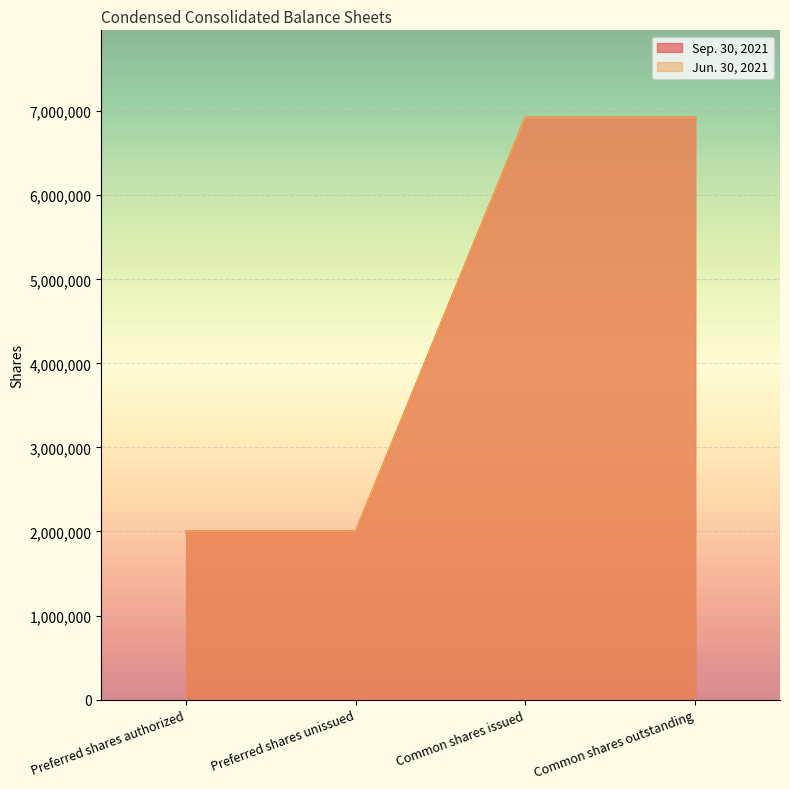

How many series are shown in this chart?

2